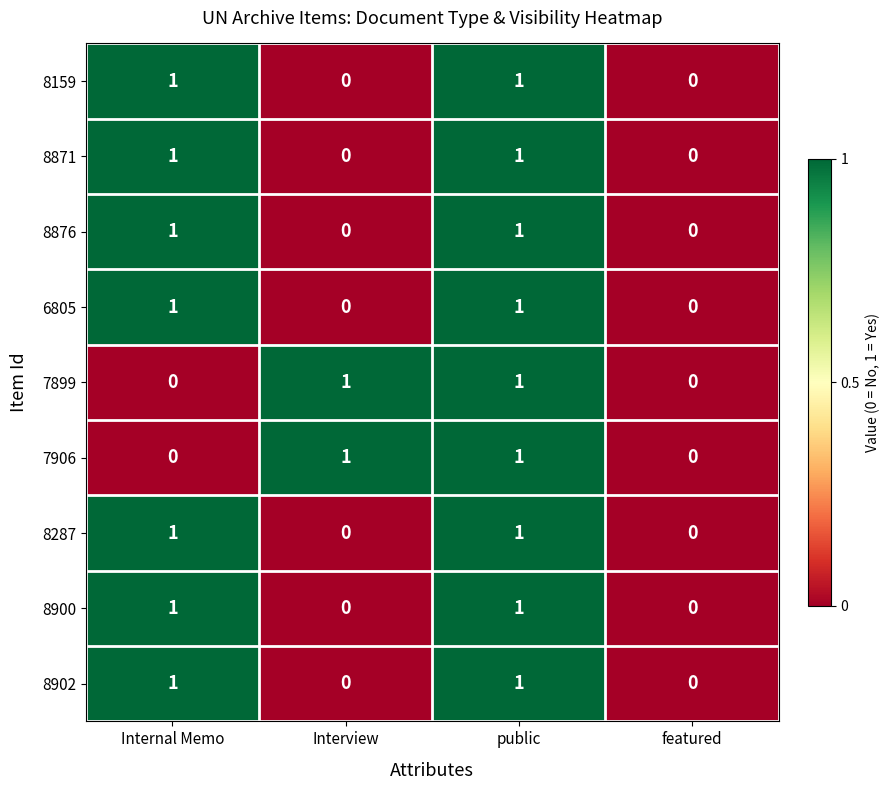

What is the total value across all series at Internal Memo?

7